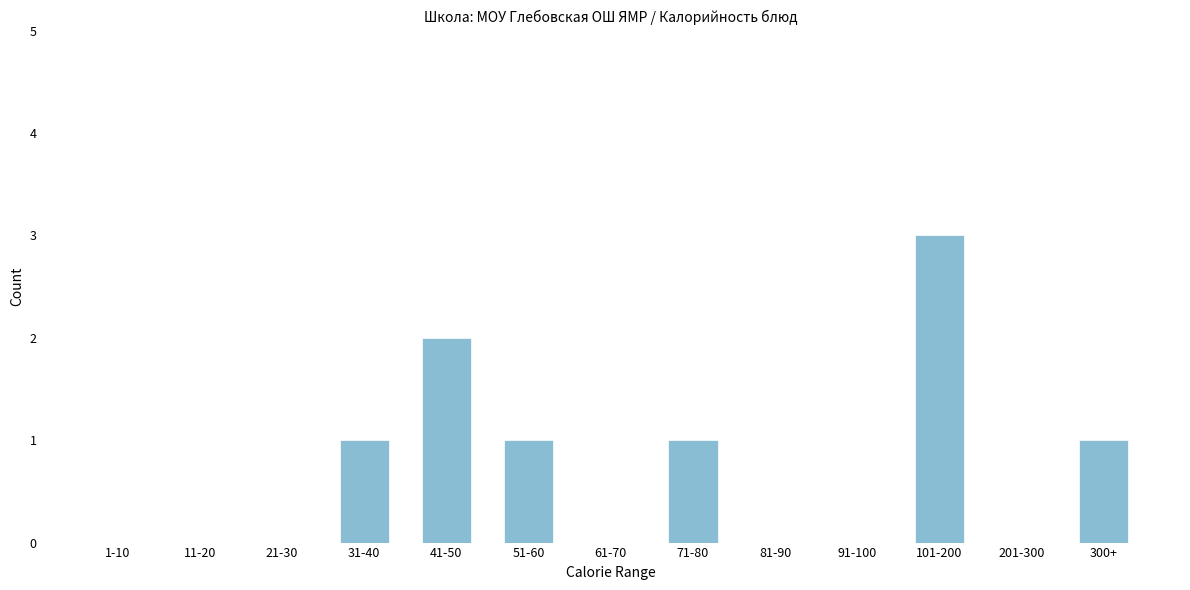

Reading right to left, list all the values displayed in this chart.

300+=1	201-300=0	101-200=3	91-100=0	81-90=0	71-80=1	61-70=0	51-60=1	41-50=2	31-40=1	21-30=0	11-20=0	1-10=0